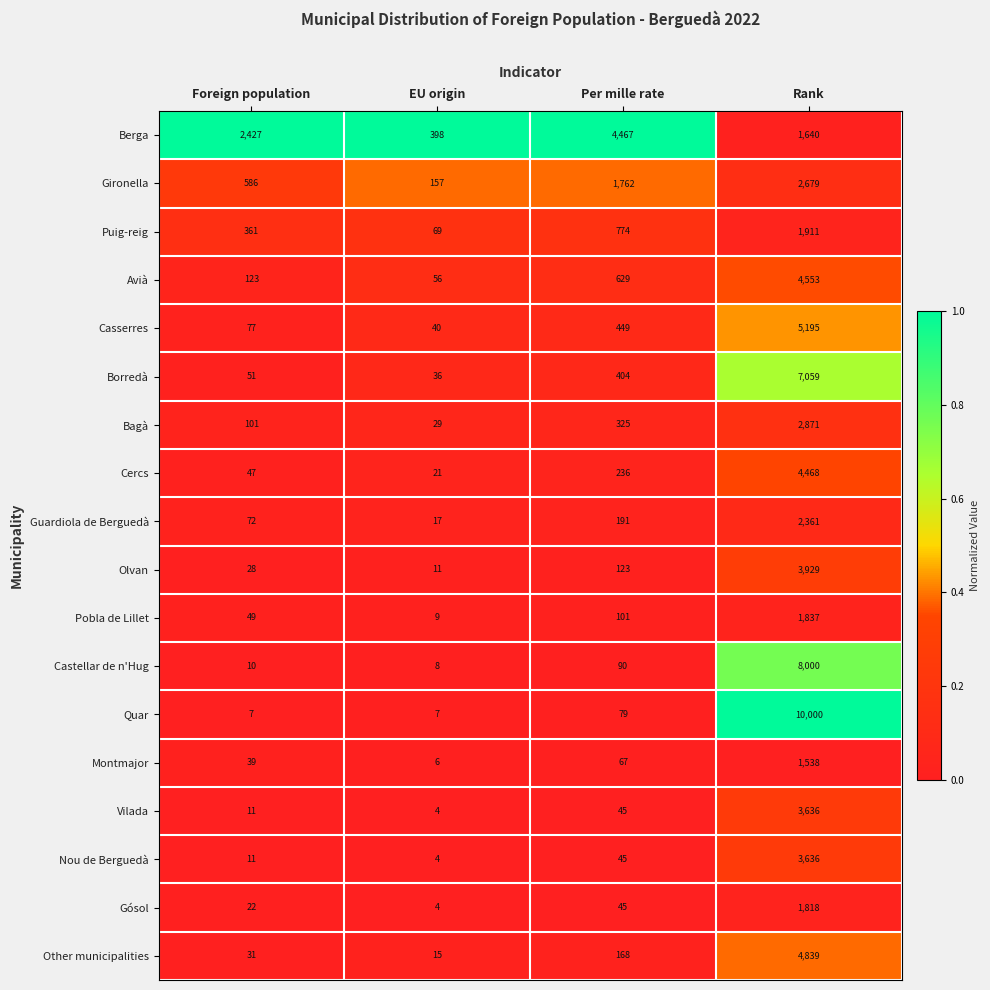

What is the difference between the highest and lowest values at Rank?

8462